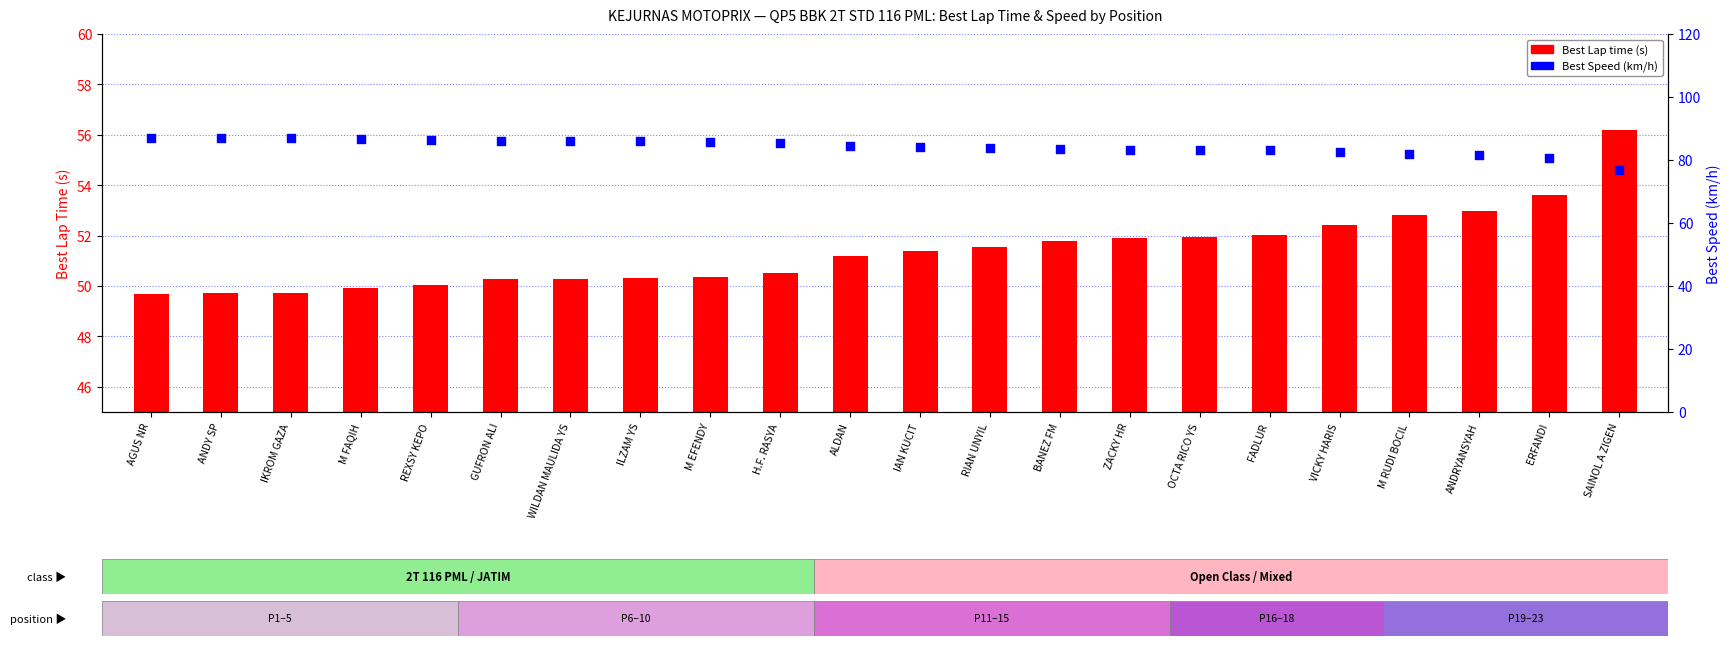

What are all the series names shown in the legend?

Best Lap time (s), Best Speed (km/h)